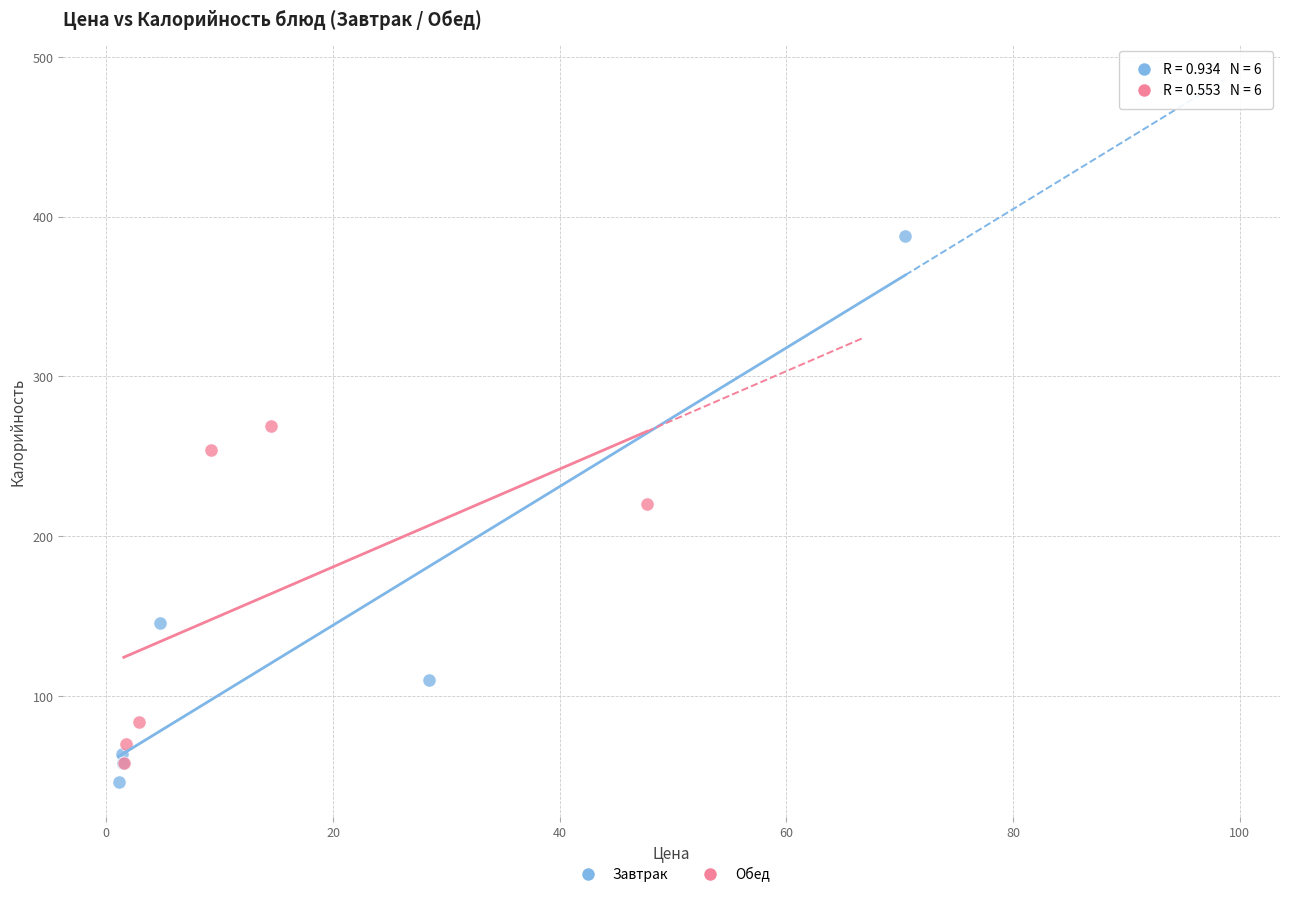

Which series has the widest spread of Y values?

Завтрак